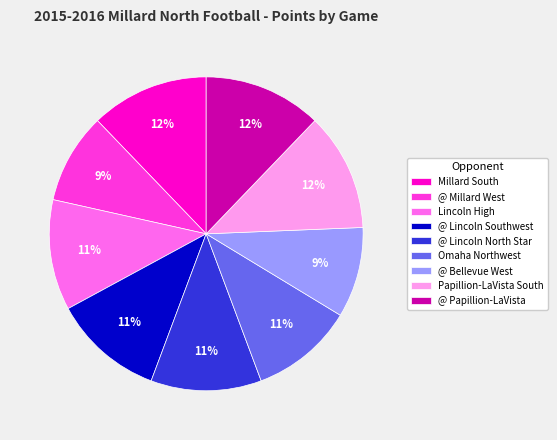

Is it true that Papillion-LaVista South is 12% of the pie?

True